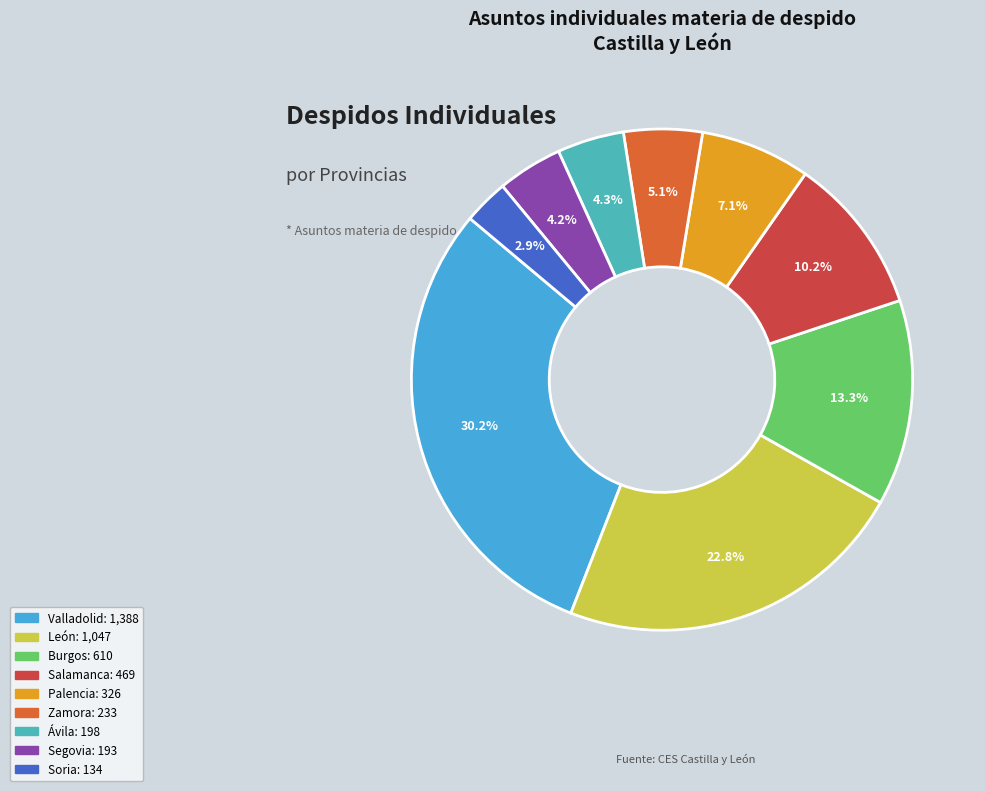

Count the number of slices in the pie.

9